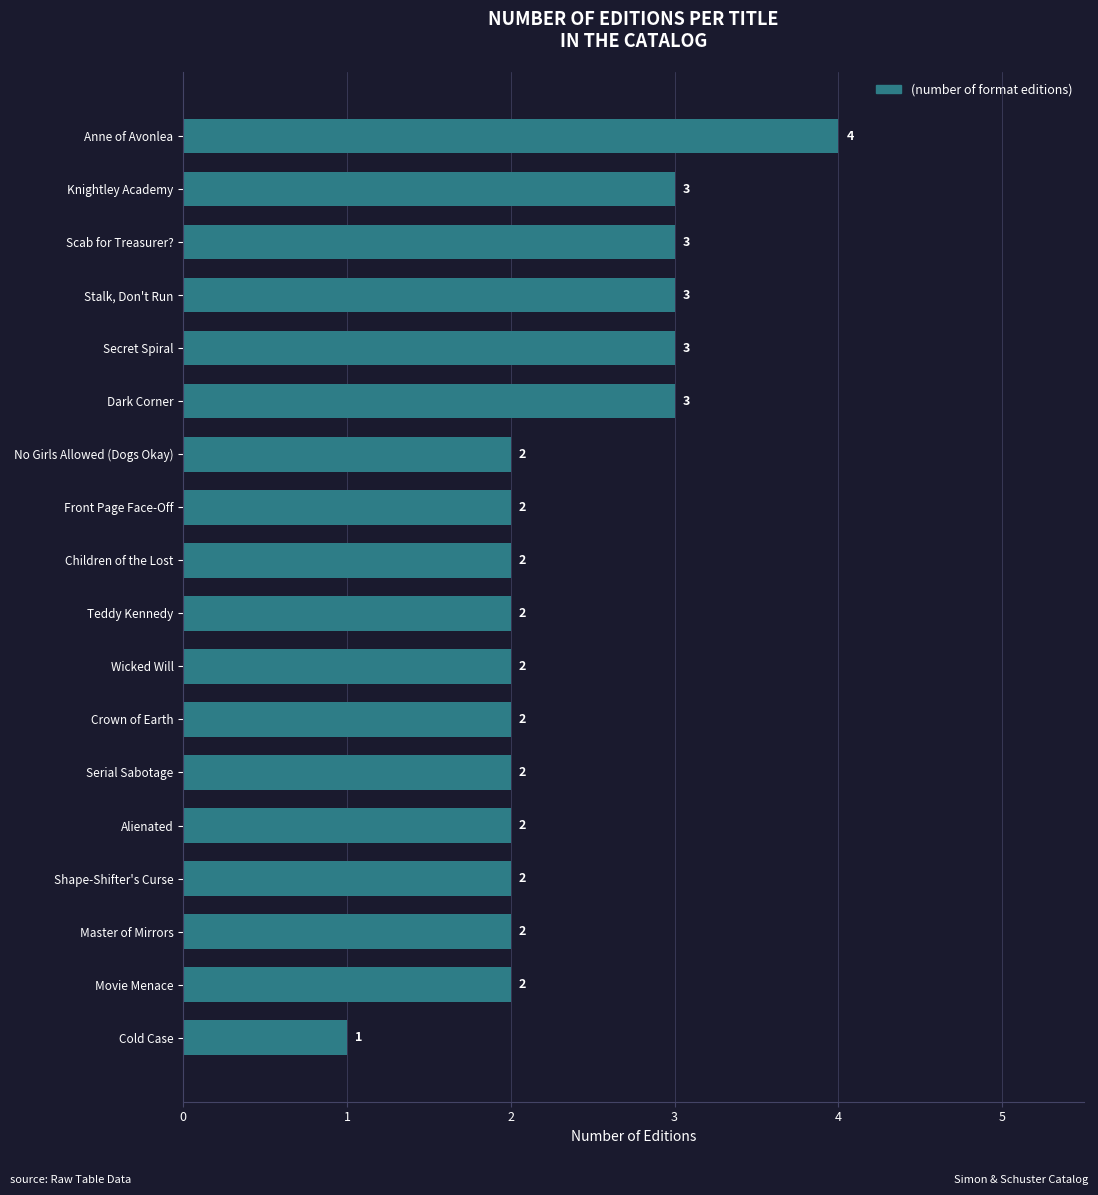

What is the smallest value displayed?

1